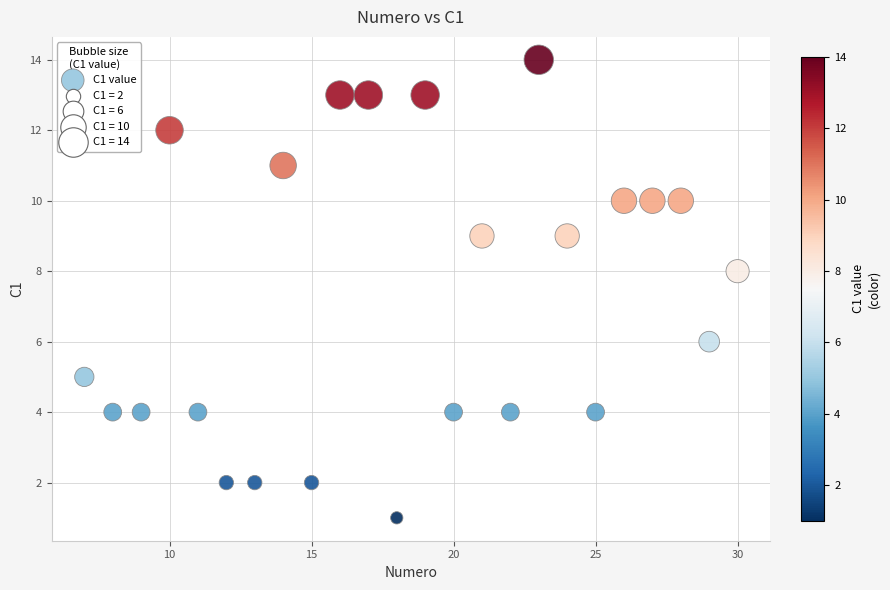

What is the range of Y values (max minus min)?

13